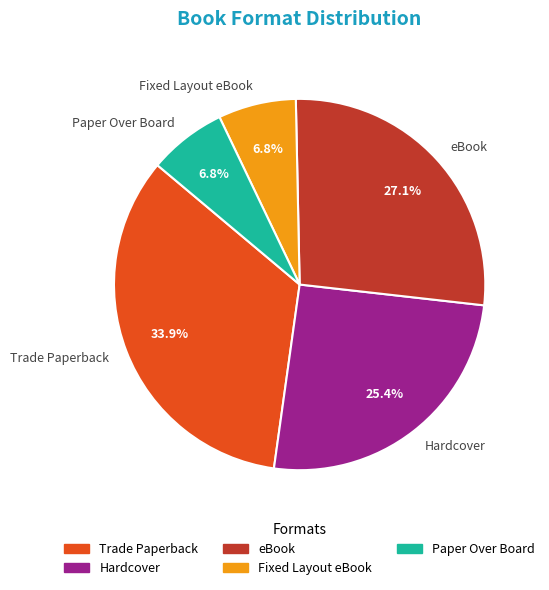

What portion of the pie excludes Paper Over Board?

93.2%